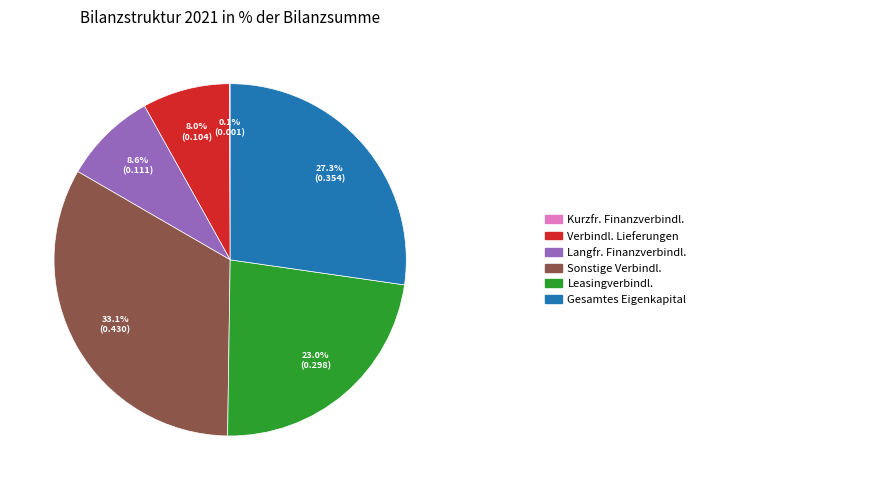

Does any single category account for the majority?

No